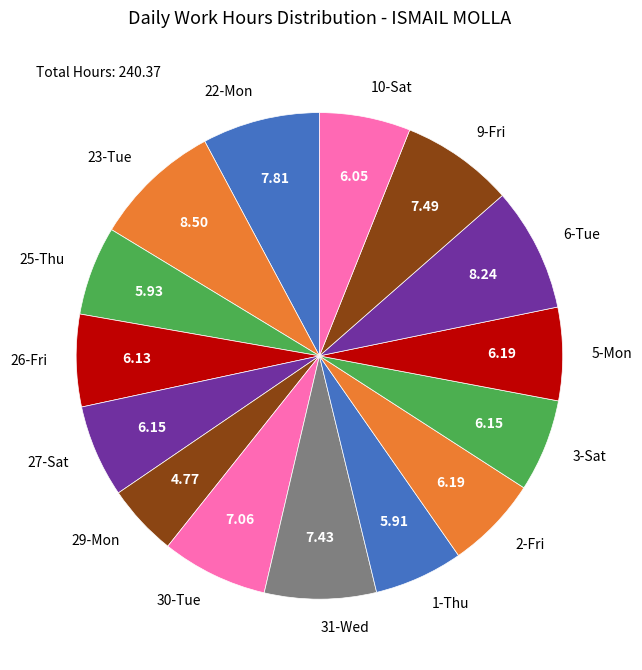

Is it true that 29-Mon is 5% of the pie?

True